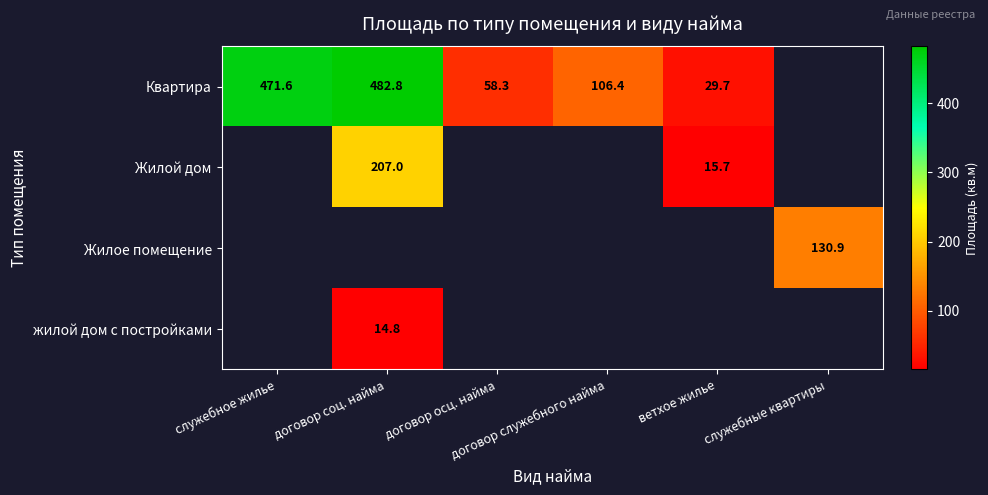

Is it true that Квартира equals 30.2 at договор осц. найма?

False